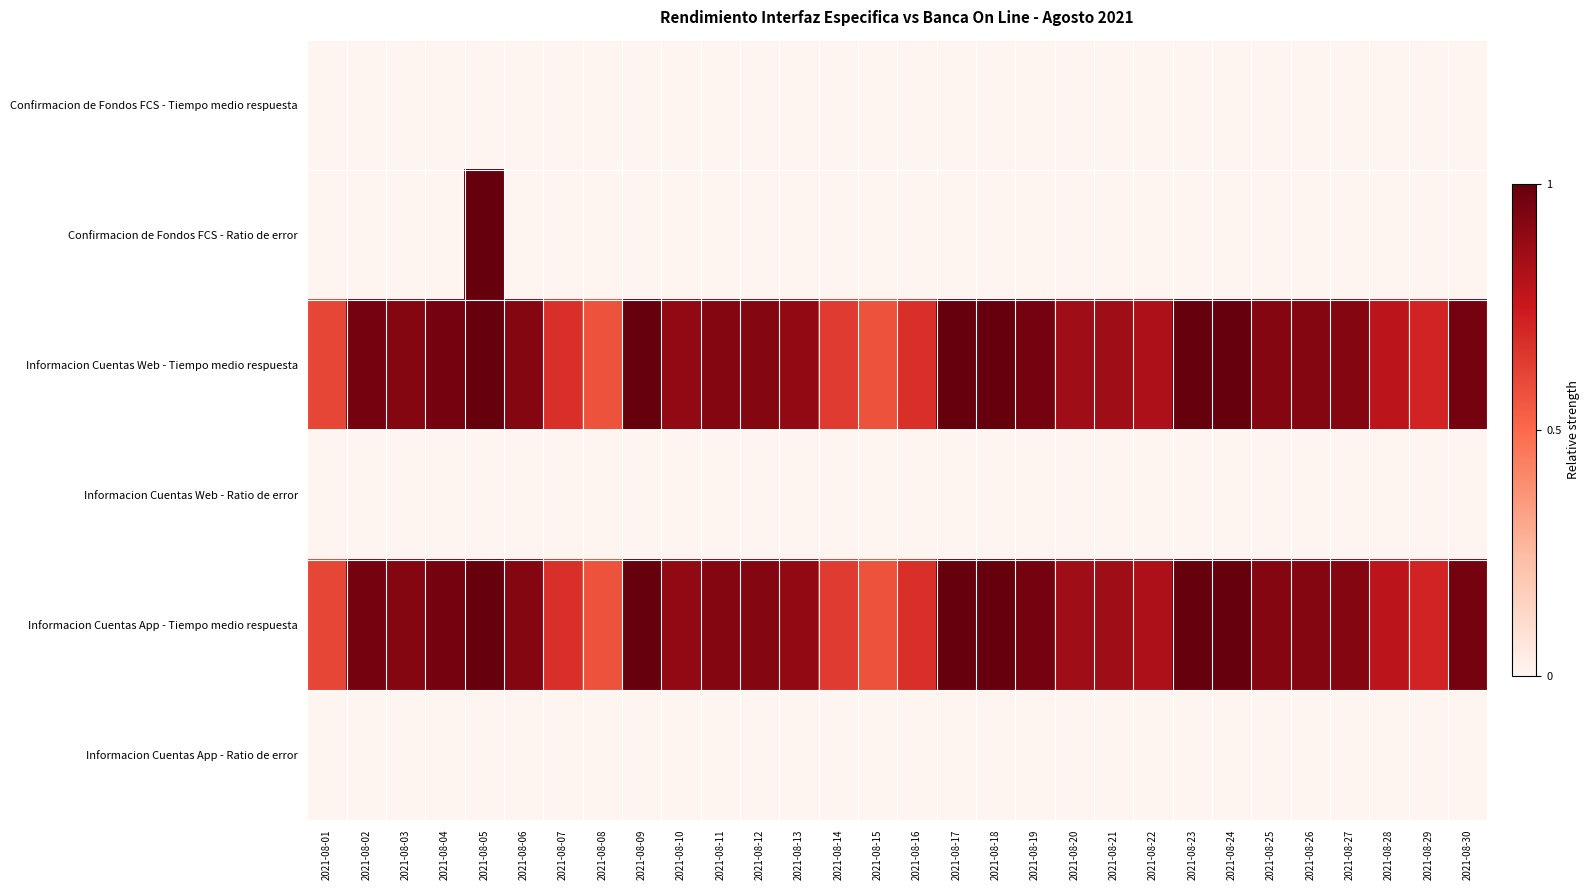

At which category is the sum across all series the highest?

2021-08-05